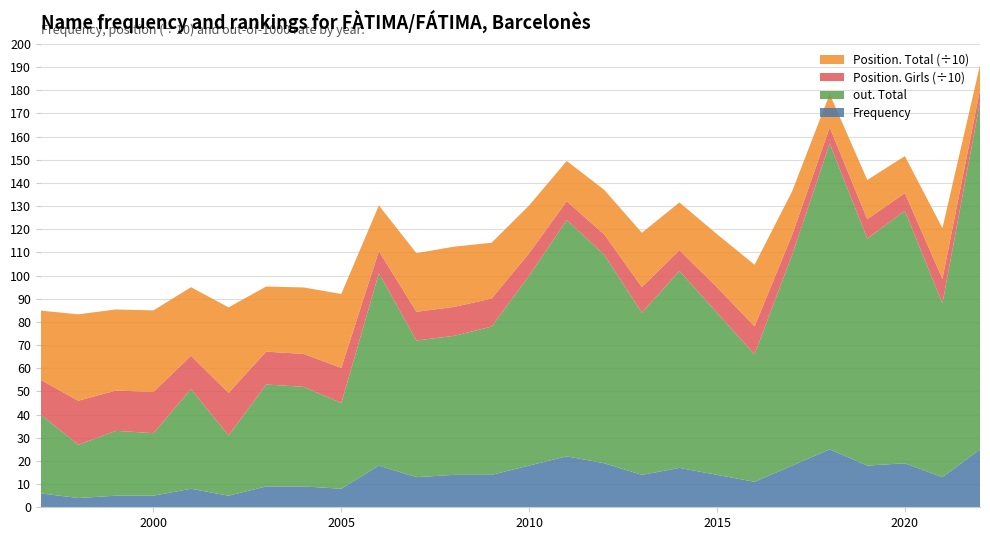

Reading left to right, extract all data points from this chart.

Frequency: 1997=6	1998=4	1999=5	2000=5	2001=8	2002=5	2003=9	2004=9	2005=8	2006=18	2007=13	2008=14	2009=14	2010=18	2011=22	2012=19	2013=14	2014=17	2015=14	2016=11	2017=18	2018=25	2019=18	2020=19	2021=13	2022=25
Position. Total: 1997=299	1998=373	1999=350	2000=352	2001=296	2002=369	2003=281	2004=287	2005=319	2006=197	2007=253	2008=260	2009=241	2010=206	2011=174	2012=192	2013=234	2014=206	2015=229	2016=266	2017=188	2018=144	2019=169	2020=160	2021=219	2022=107
Position. Girls: 1997=150	1998=190	1999=174	2000=178	2001=144	2002=184	2003=142	2004=142	2005=152	2006=96	2007=124	2008=125	2009=121	2010=97	2011=81	2012=88	2013=111	2014=90	2015=110	2016=121	2017=86	2018=70	2019=84	2020=76	2021=106	2022=52
out. Total: 1997=34	1998=23	1999=28	2000=27	2001=43	2002=26	2003=44	2004=43	2005=37	2006=83	2007=59	2008=60	2009=64	2010=82	2011=102	2012=90	2013=70	2014=85	2015=70	2016=55	2017=91	2018=132	2019=98	2020=109	2021=75	2022=150